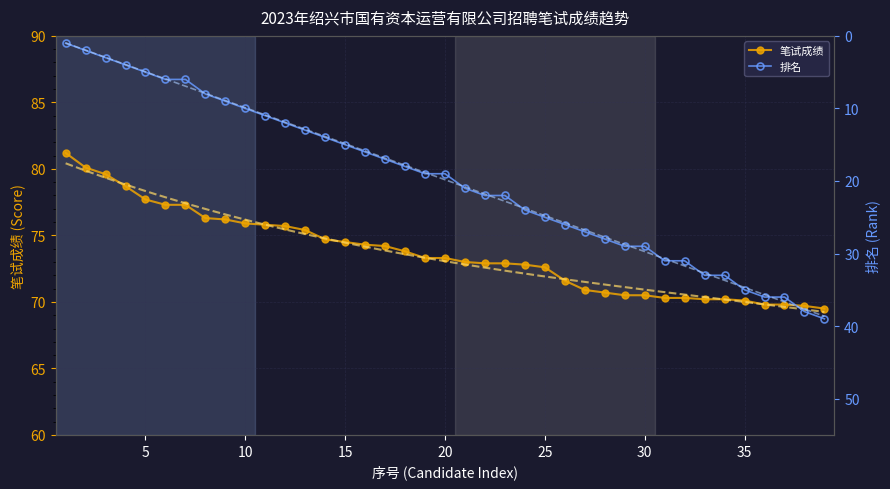

What are all the series names shown in the legend?

笔试成绩, 排名